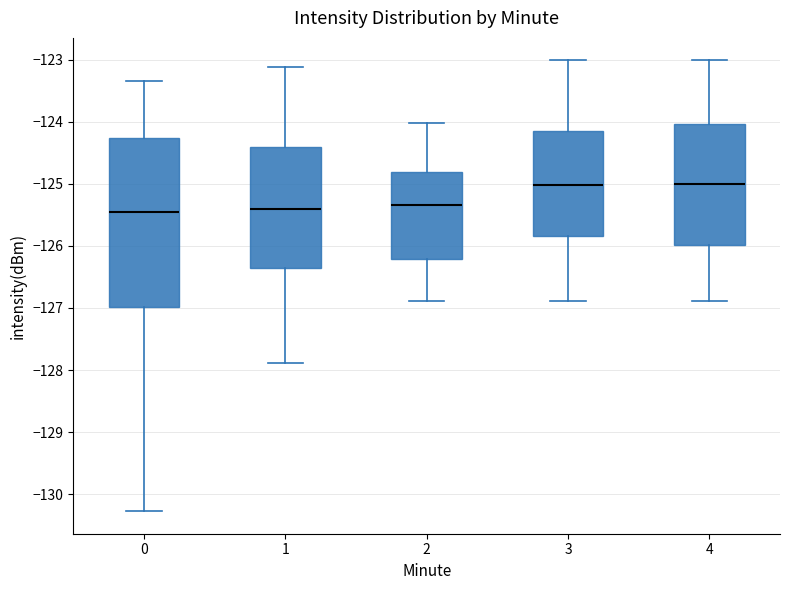

Reading left to right, transcribe this box plot: for each box, give where its median line is, the range the box spans, and where its two whiskers end, as read against the y-axis. The values are not printed on the chart, so give them approximately, as read against the axis.

0: median -125.5, box -127.0 to -124.3, whiskers -130.3 to -123.3
1: median -125.4, box -126.4 to -124.4, whiskers -127.9 to -123.1
2: median -125.3, box -126.2 to -124.8, whiskers -126.9 to -124.0
3: median -125.0, box -125.8 to -124.2, whiskers -126.9 to -123.0
4: median -125.0, box -126.0 to -124.0, whiskers -126.9 to -123.0